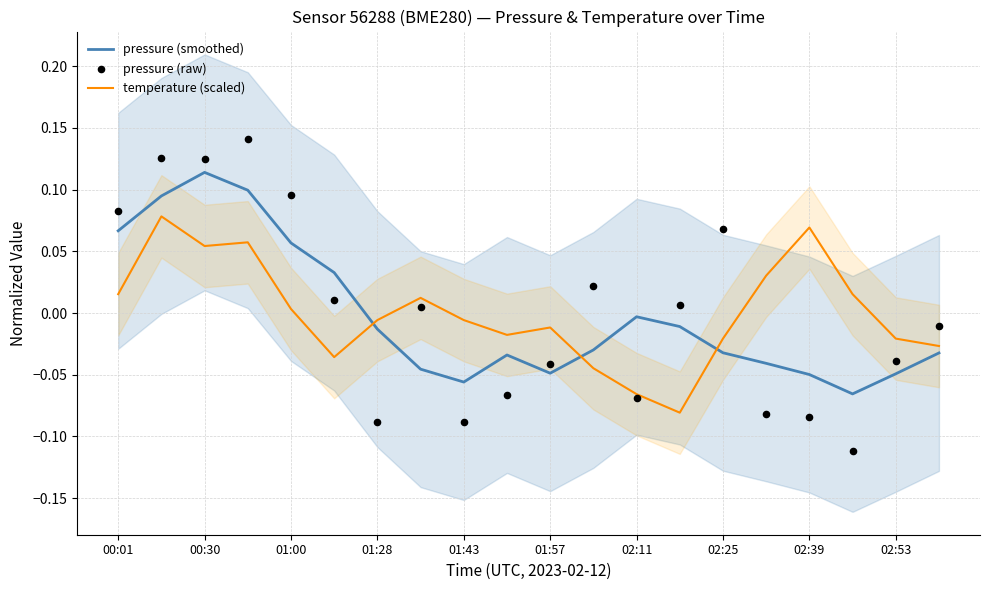

What are all the series names shown in the legend?

pressure (smoothed), temperature (scaled), pressure (raw)